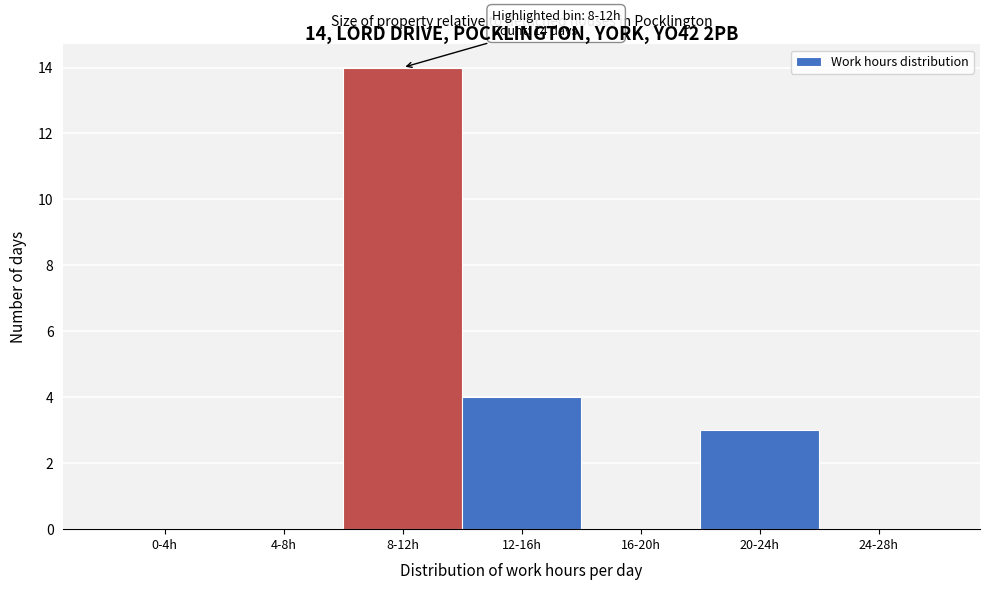

Reading left to right, what are all the values shown in this chart?

0-4h=0	4-8h=0	8-12h=14	12-16h=4	16-20h=0	20-24h=3	24-28h=0